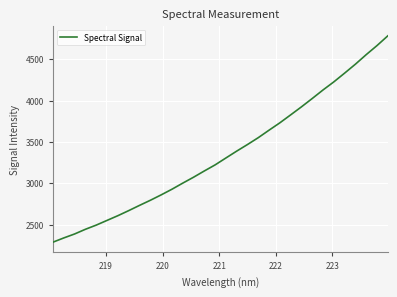

What is the difference between the maximum and minimum values?

2496.0